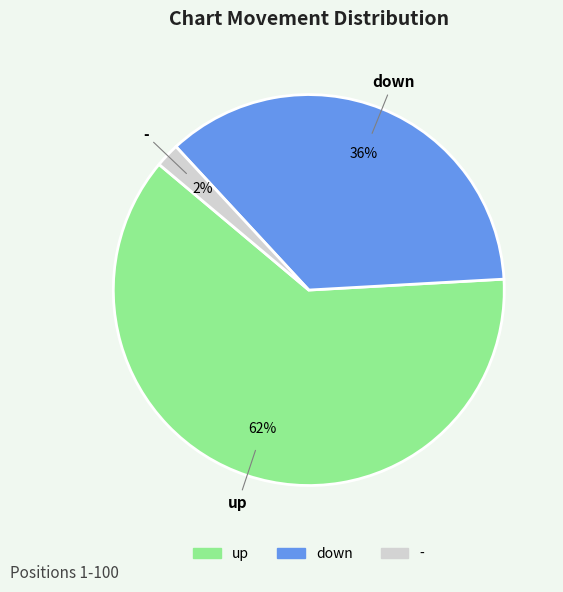

True or false: up accounts for 62% of the total.

True